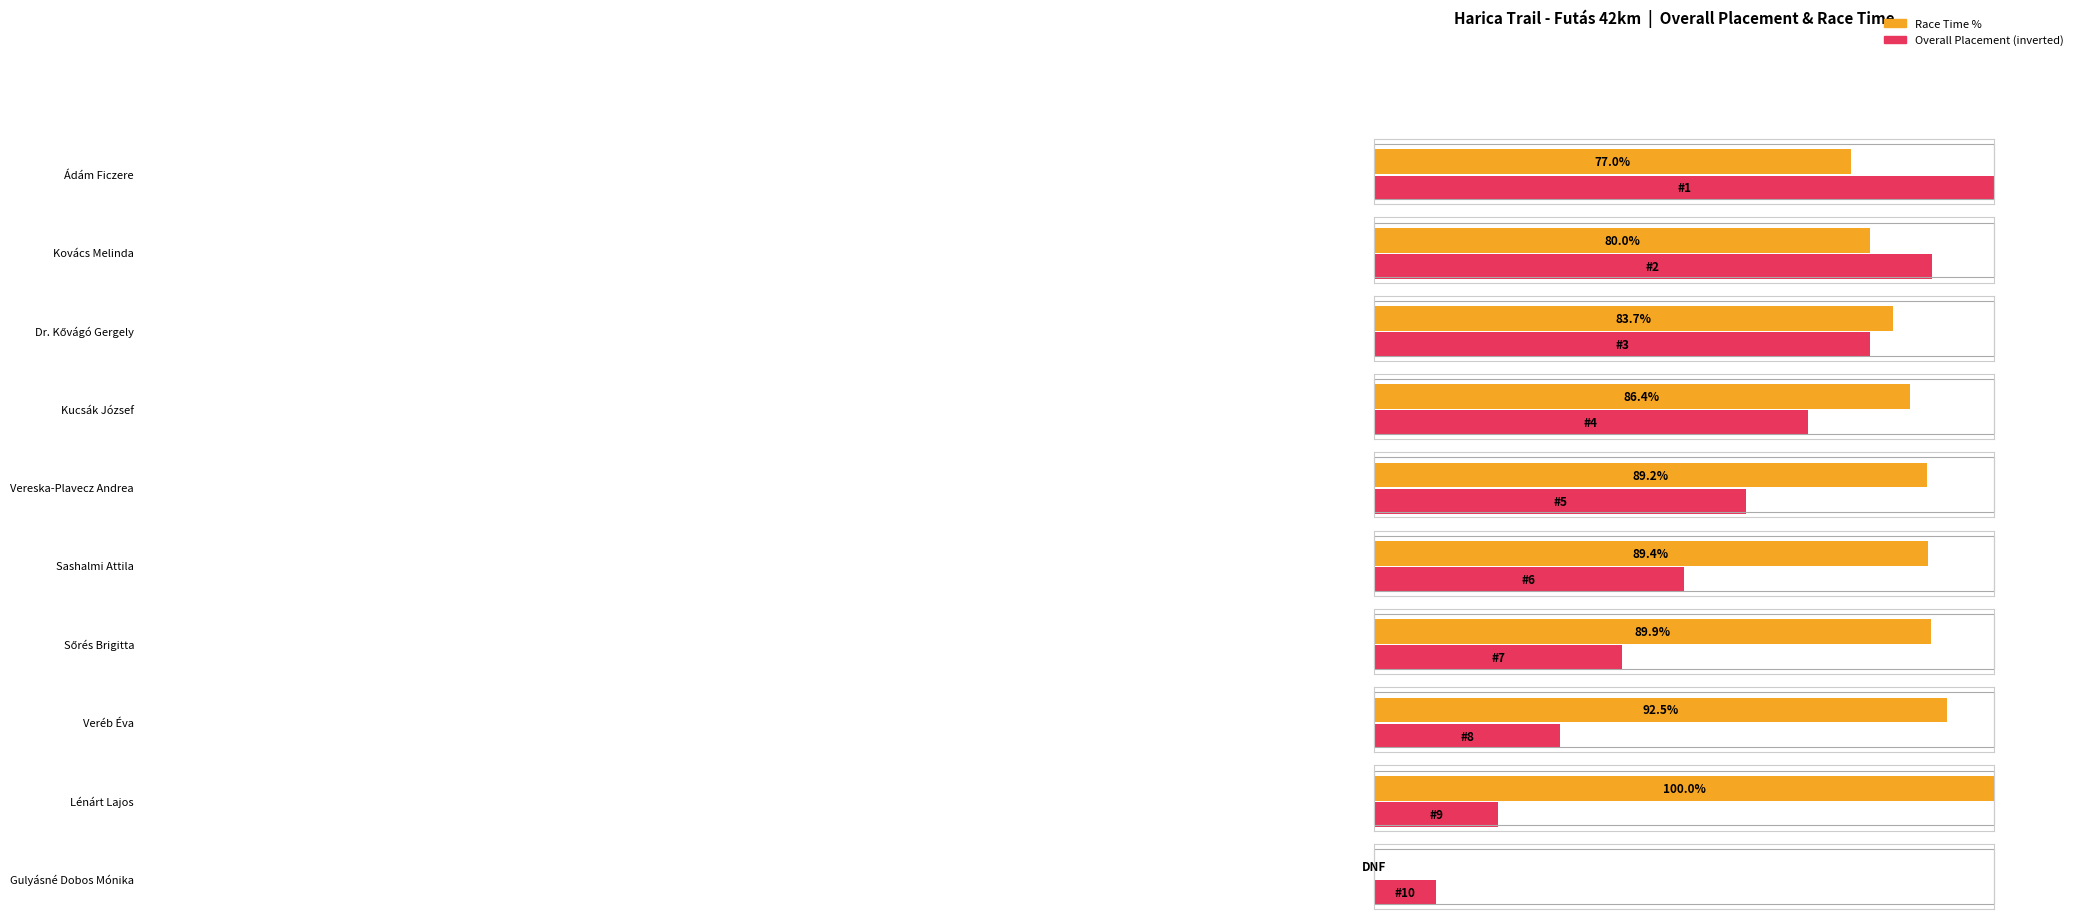

What is the label of the 6th bar from the right?

Vereska-Plavecz Andrea